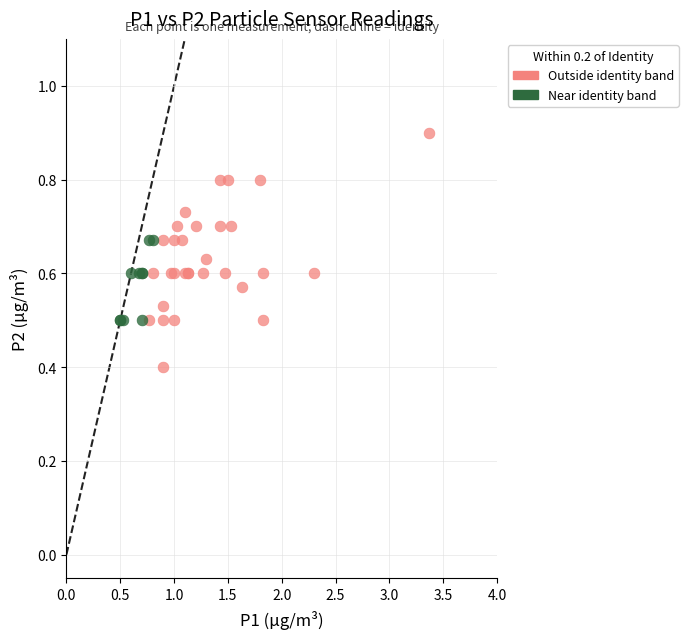

Which series has the widest spread of Y values?

Outside identity band